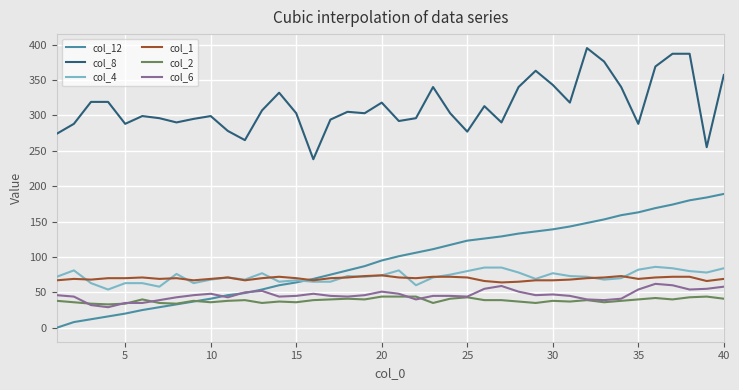

Does the chart have visible grid lines?

Yes